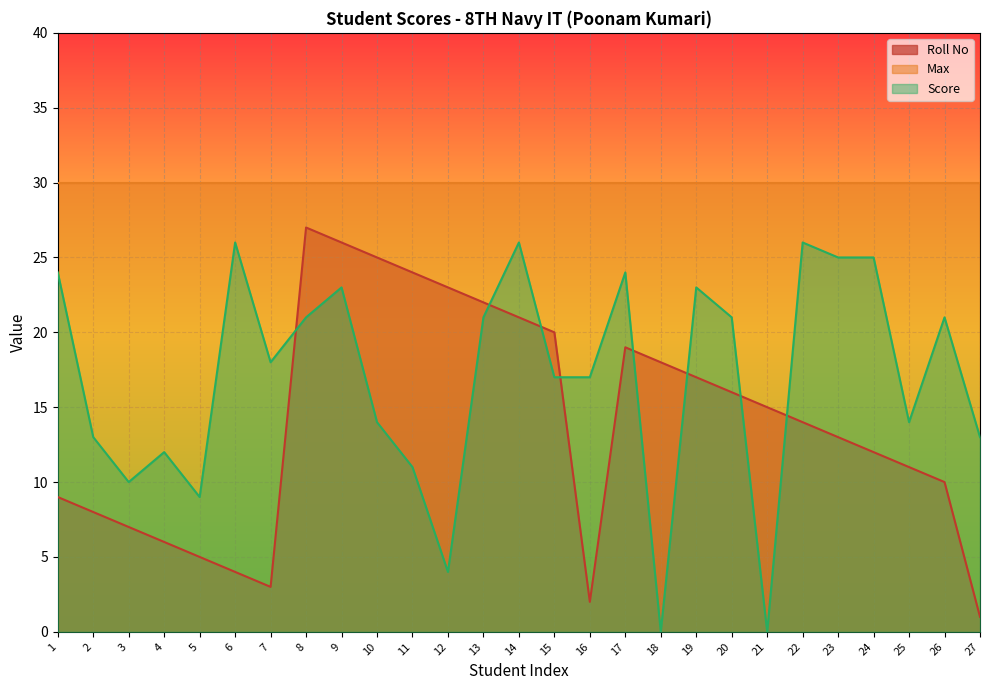

What is the approximate value of Roll No at 23, to the nearest 10?

10